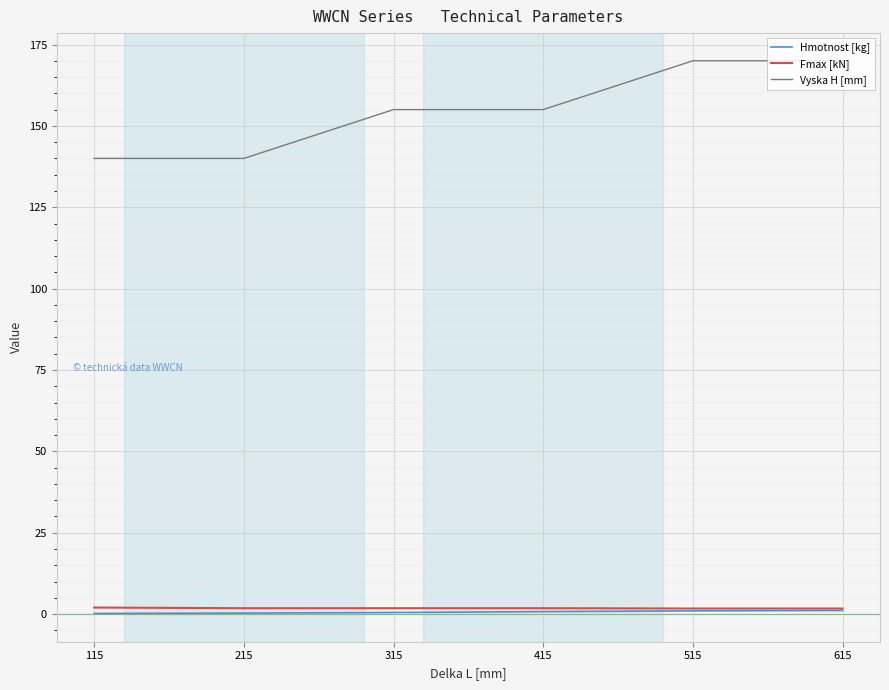

What is the greatest value displayed?

170.0